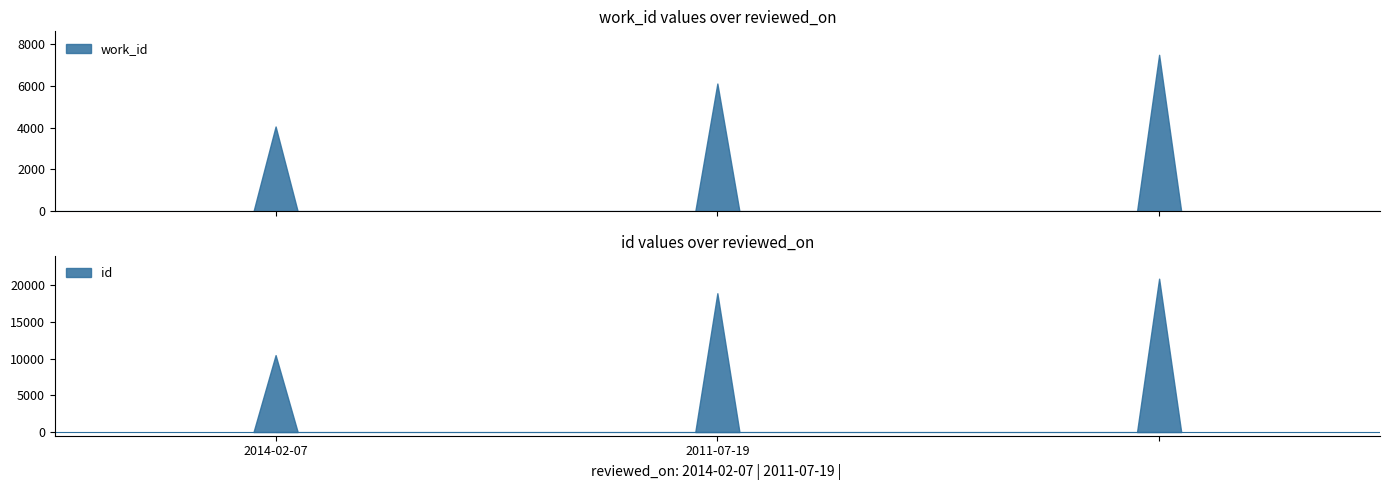

What is the total value across all series at 2014-02-07?

14542